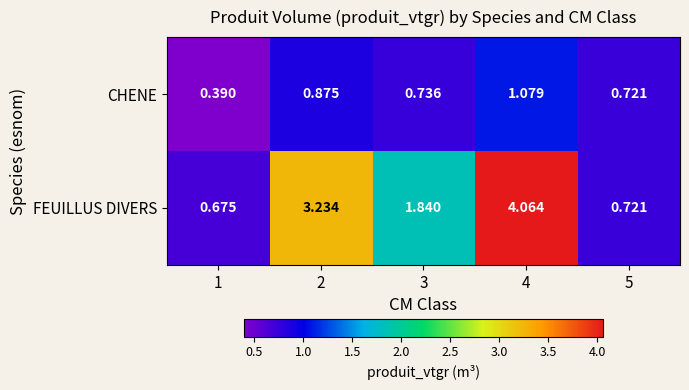

Which series changed the most between 3 and 5?

FEUILLUS DIVERS